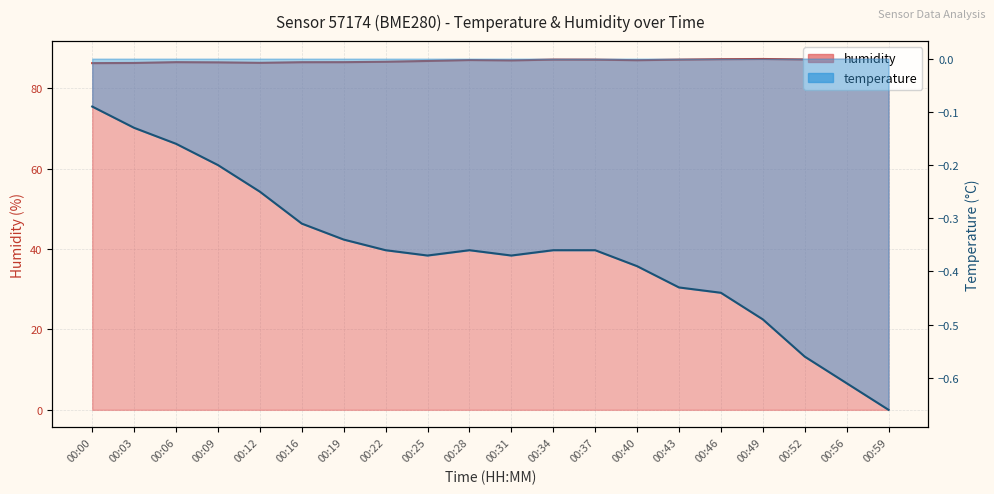

What is the difference between the humidity values at 00:56 and 00:09?

0.8